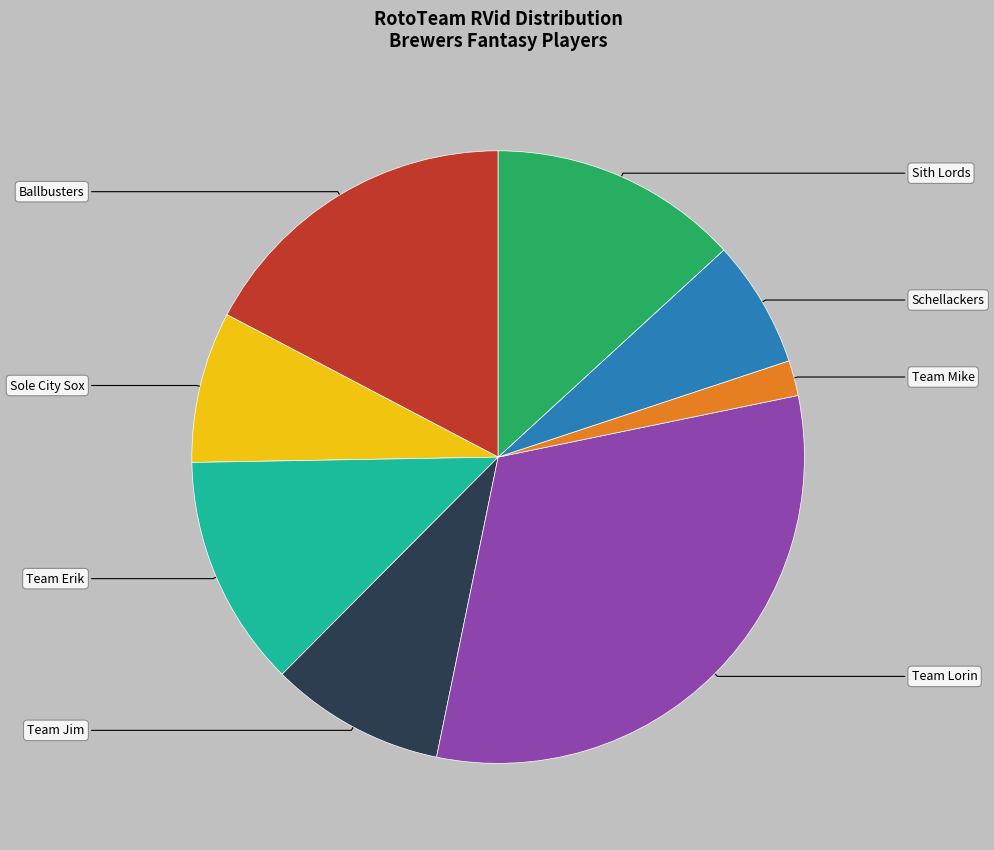

Is Schellackers the majority of the pie?

No